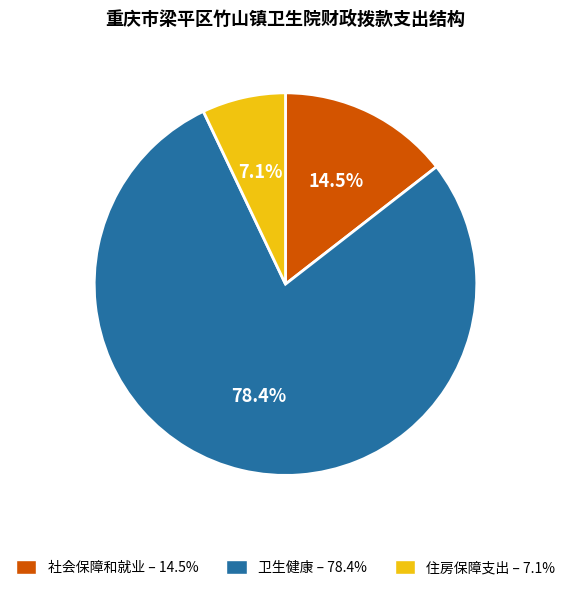

Between 住房保障支出 and 社会保障和就业, which is larger?

社会保障和就业